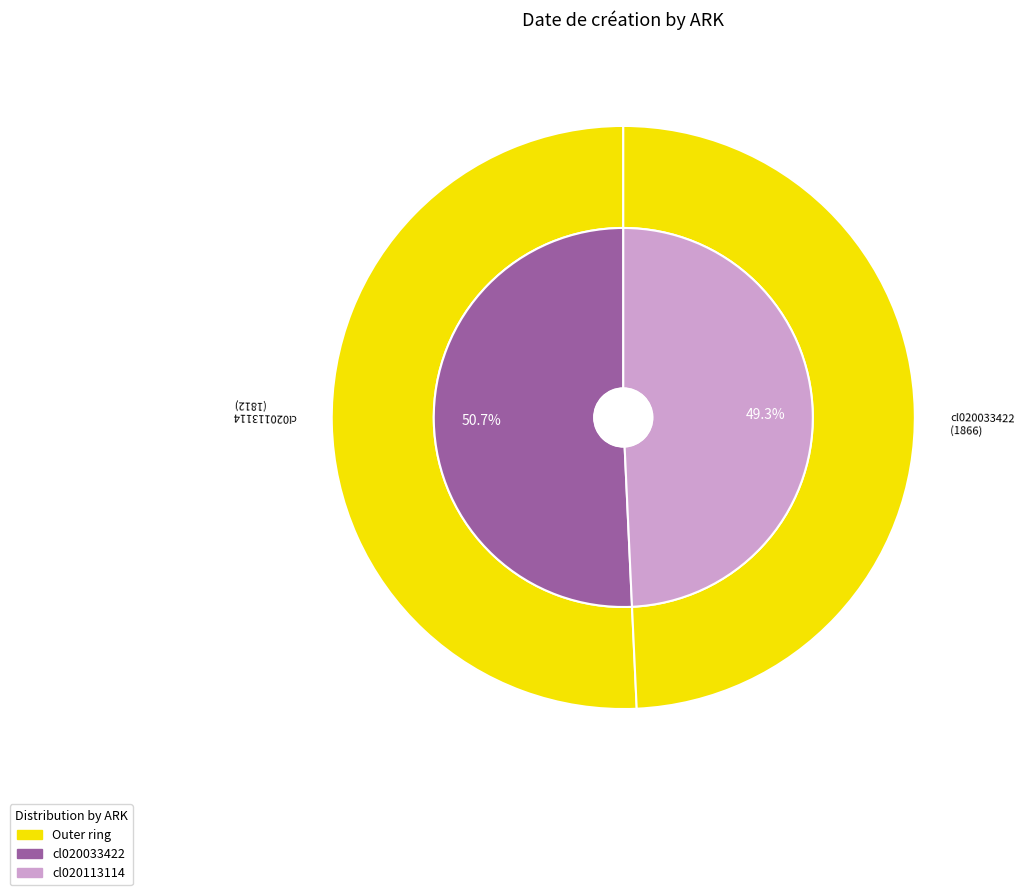

To the nearest percent, what portion does cl020113114 represent?

49%